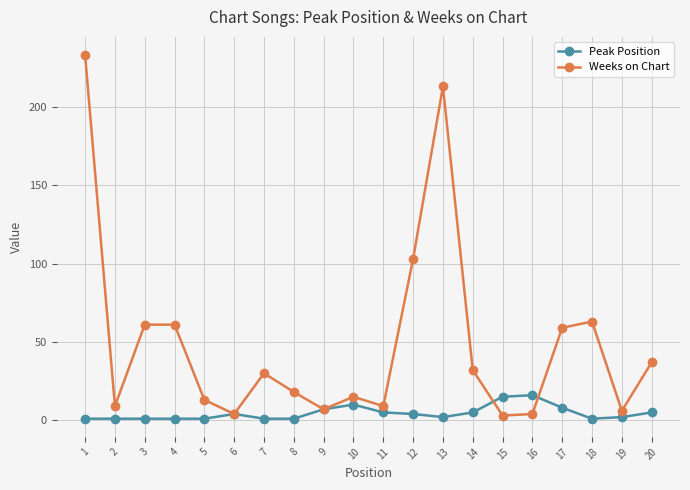

What is the greatest value displayed?

233